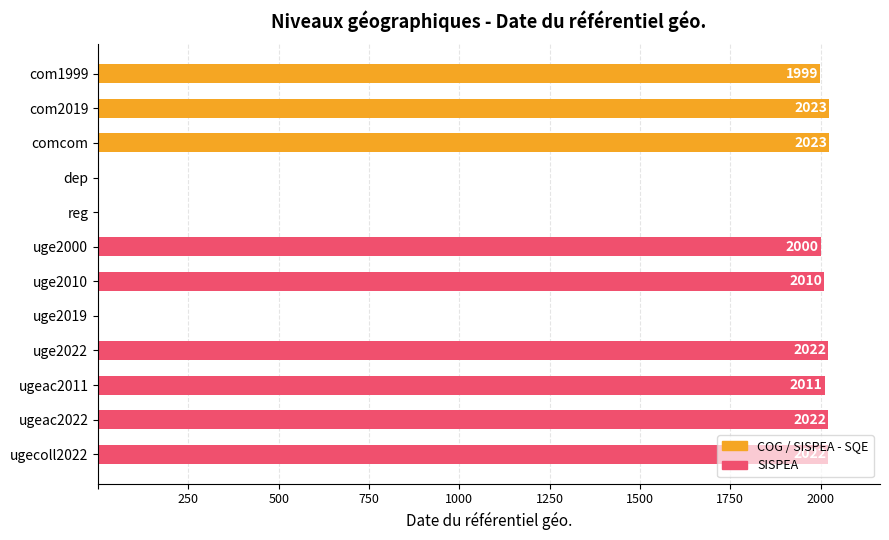

What is the change in value from dep to ugecoll2022?

+2022